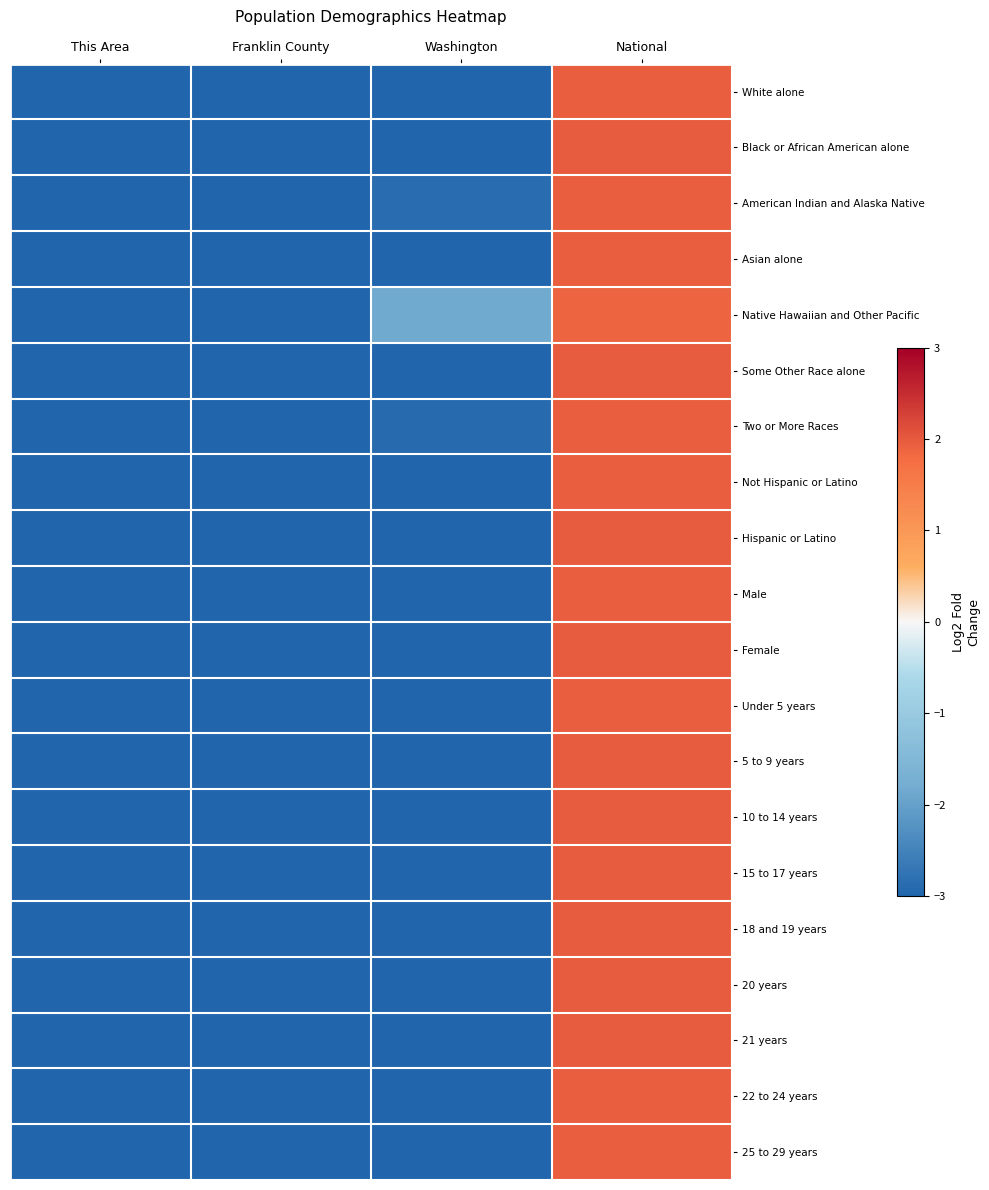

At how many categories does at least one series exceed -5?

2